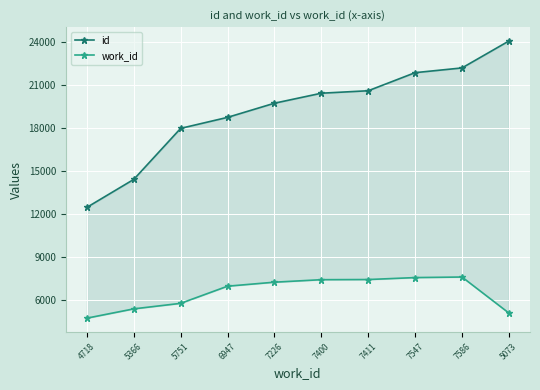

True or false: id has more than 0 points higher than both neighbors.

False